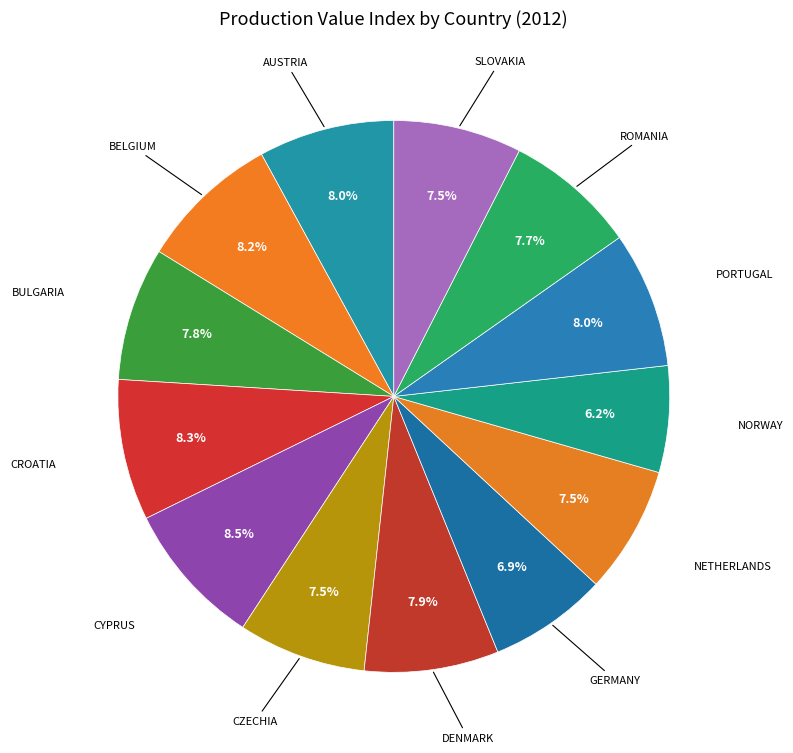

How many slices are in this pie chart?

13